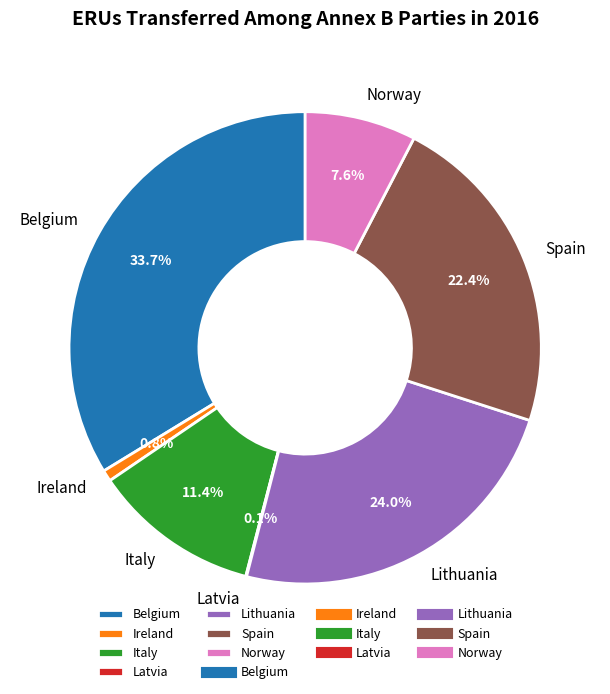

What percentage is the Ireland slice, to the nearest percent?

1%